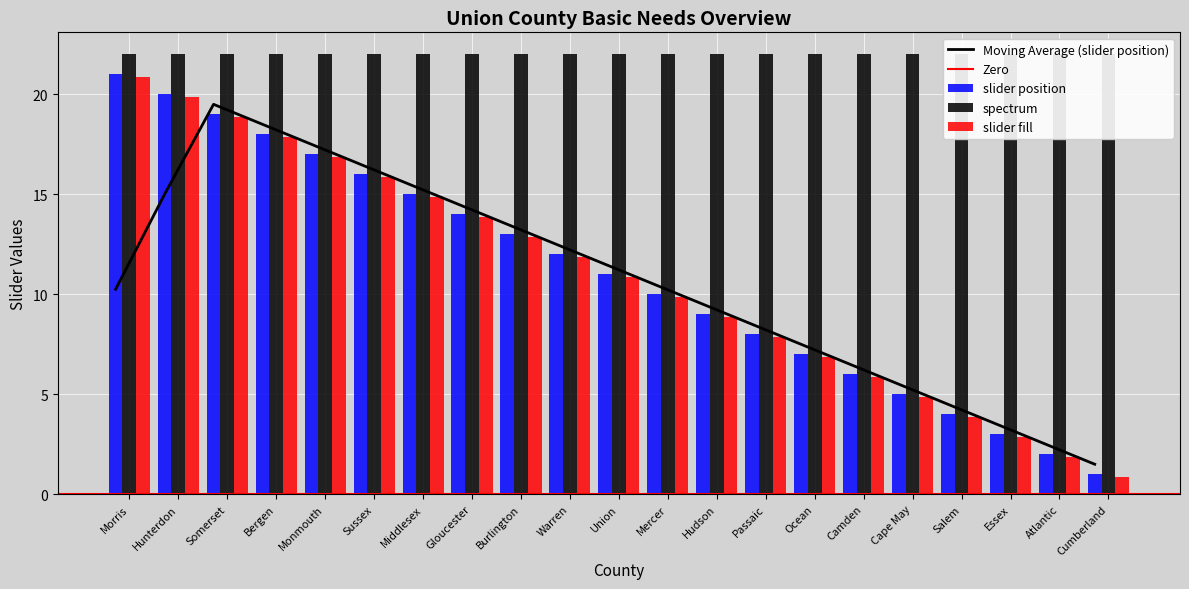

Does the chart contain stacked bars?

No